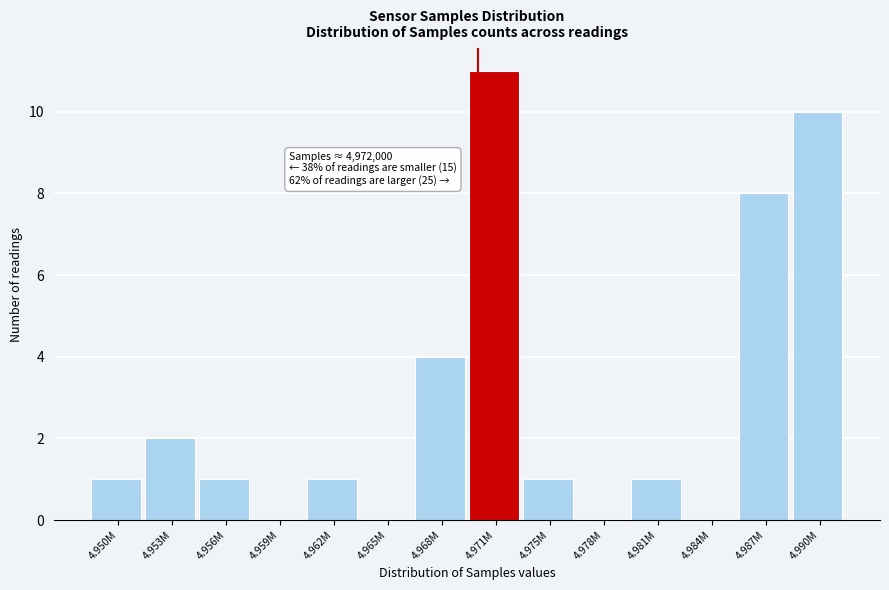

Reading left to right, transcribe all the data shown in this chart.

4.950M=1	4.953M=2	4.956M=1	4.959M=0	4.962M=1	4.965M=0	4.968M=4	4.971M=11	4.975M=1	4.978M=0	4.981M=1	4.984M=0	4.987M=8	4.990M=10